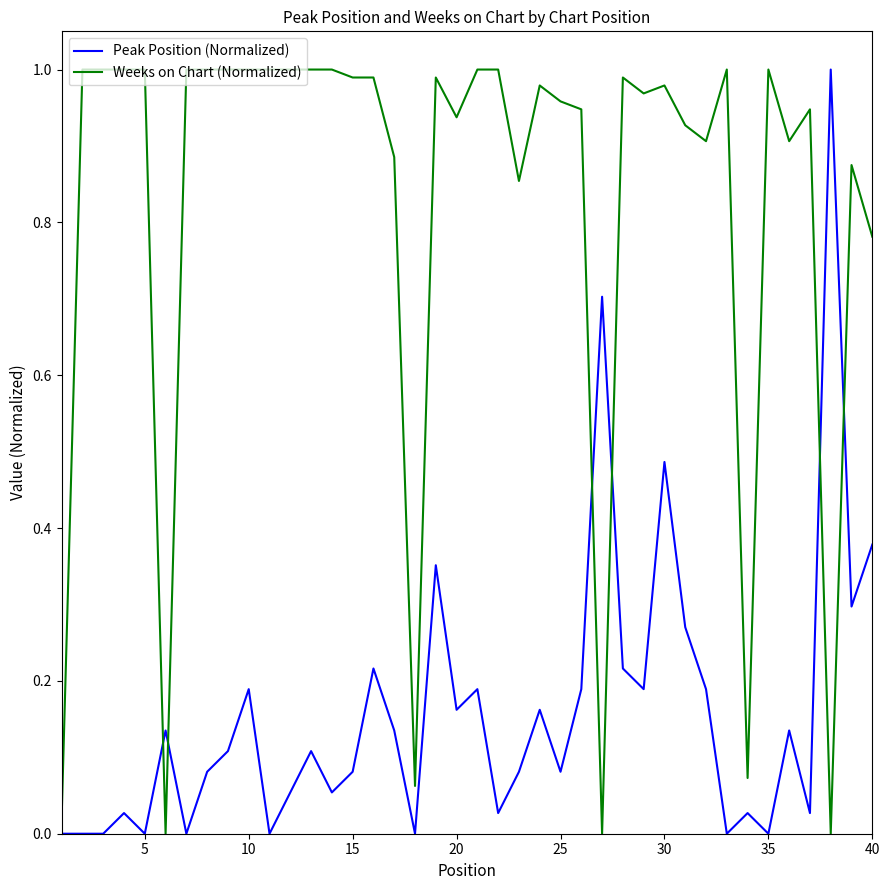

Which series has the largest total across all categories?

Weeks on Chart (Normalized)